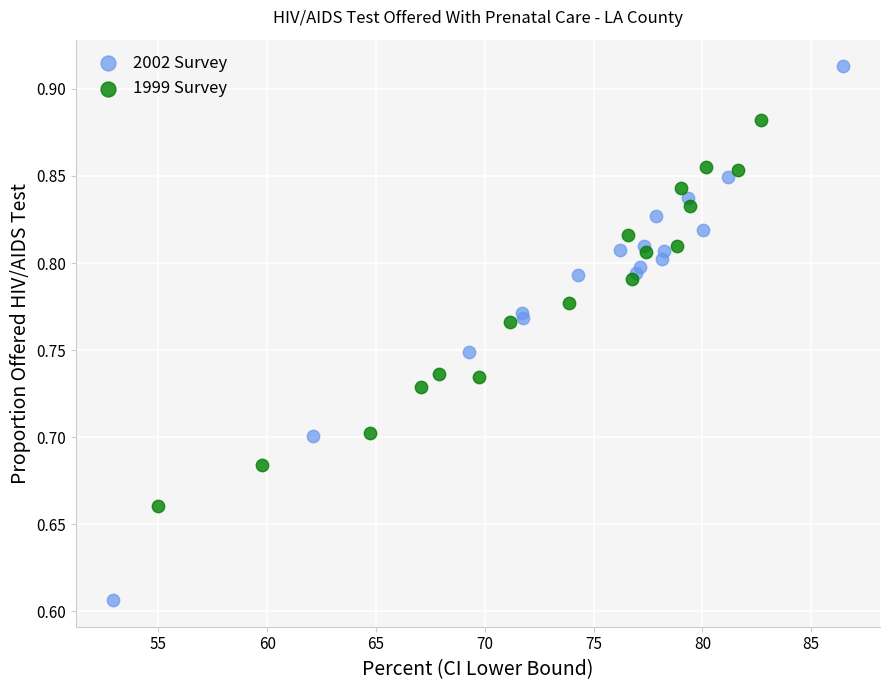

Which series has the largest Y range (max minus min)?

2002 Survey